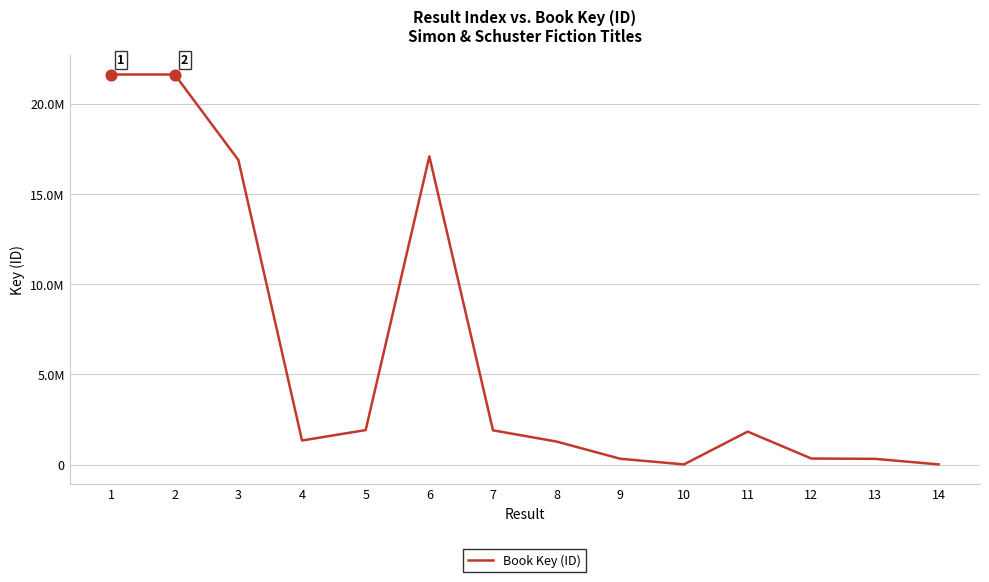

What is the change in value from 4 to 9?

-1011848